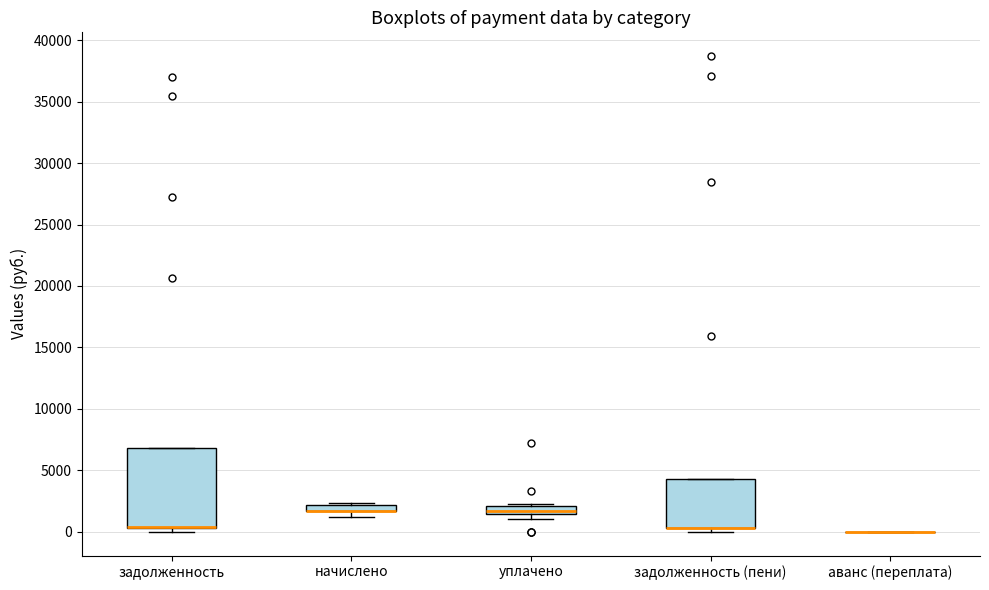

Where is the lower edge of the box for задолженность (пени) on the y-axis? The values are not printed on the chart, so give them approximately, as read against the axis.

500